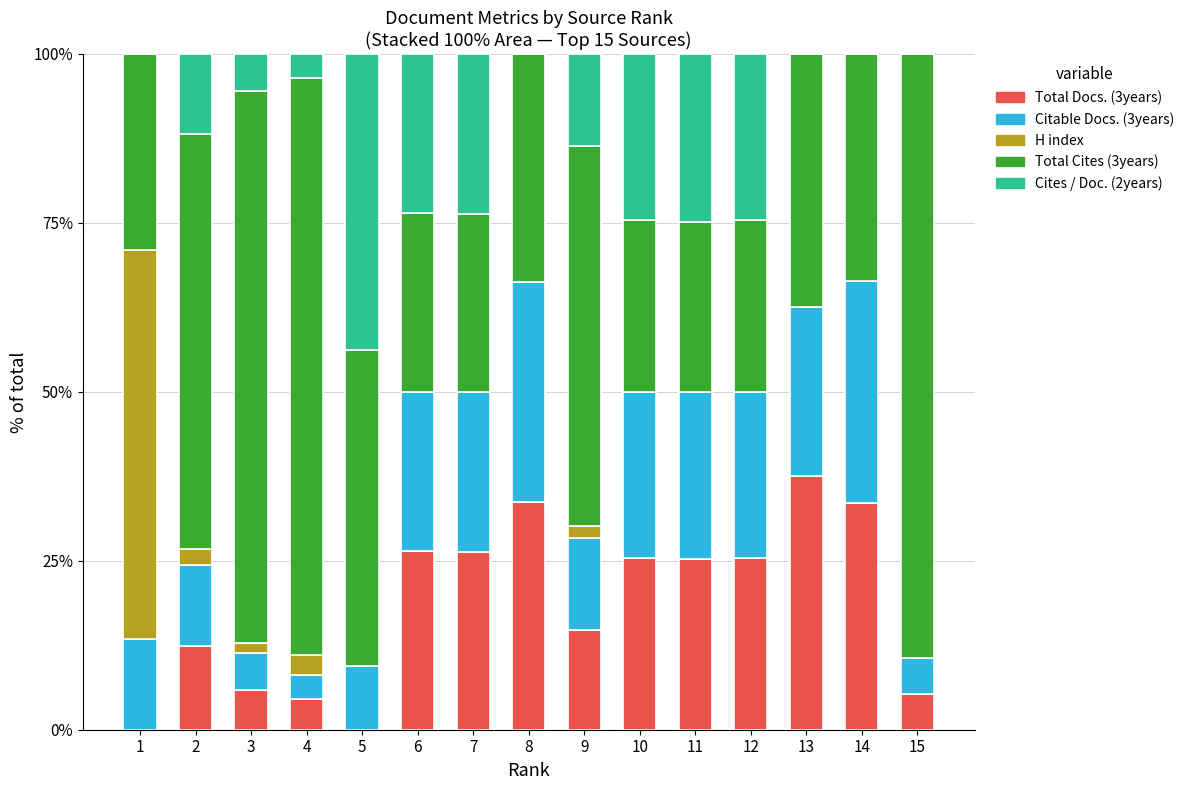

What is the total value across all series at 10?

100.0